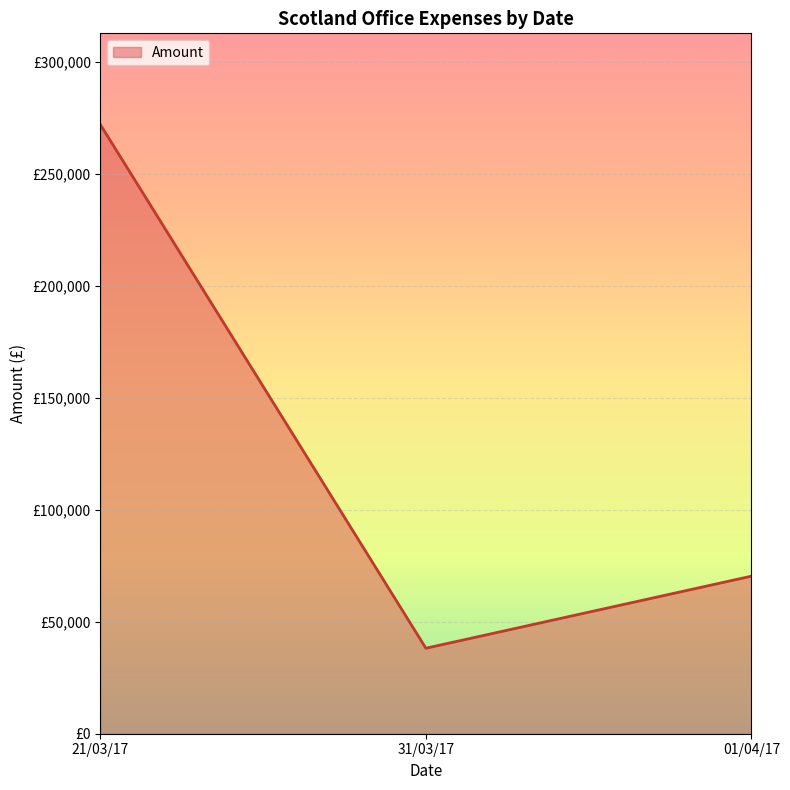

Is this an area chart (filled region under the line)?

Yes